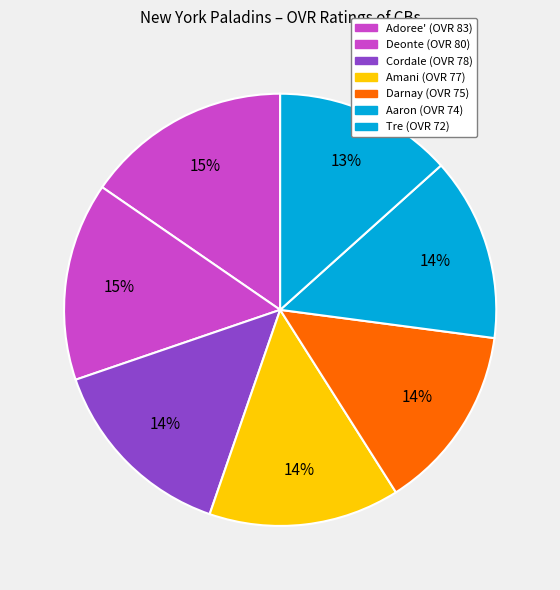

Which slice is the largest?

Adoree'